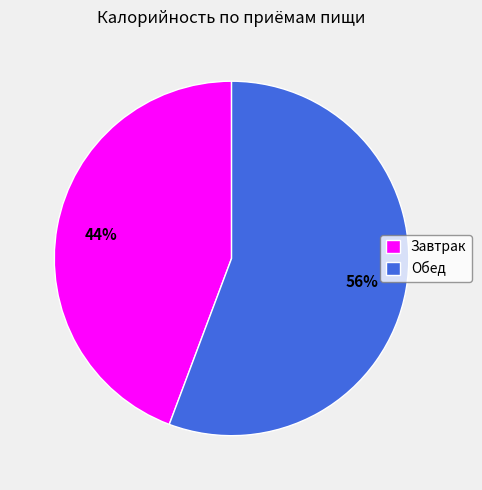

What is the smallest slice in the pie chart?

Завтрак